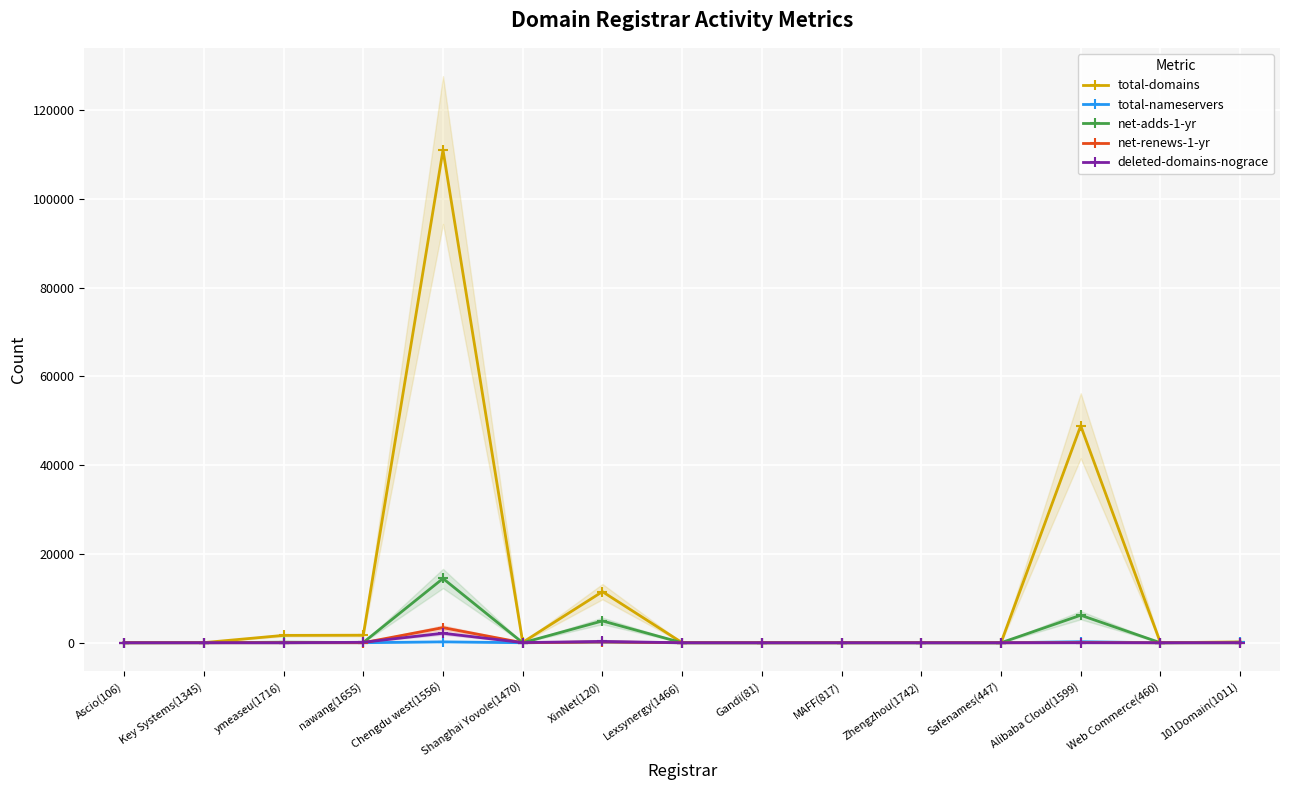

What is the sum of the total-nameservers values at Safenames(447) and Key Systems(1345)?

35